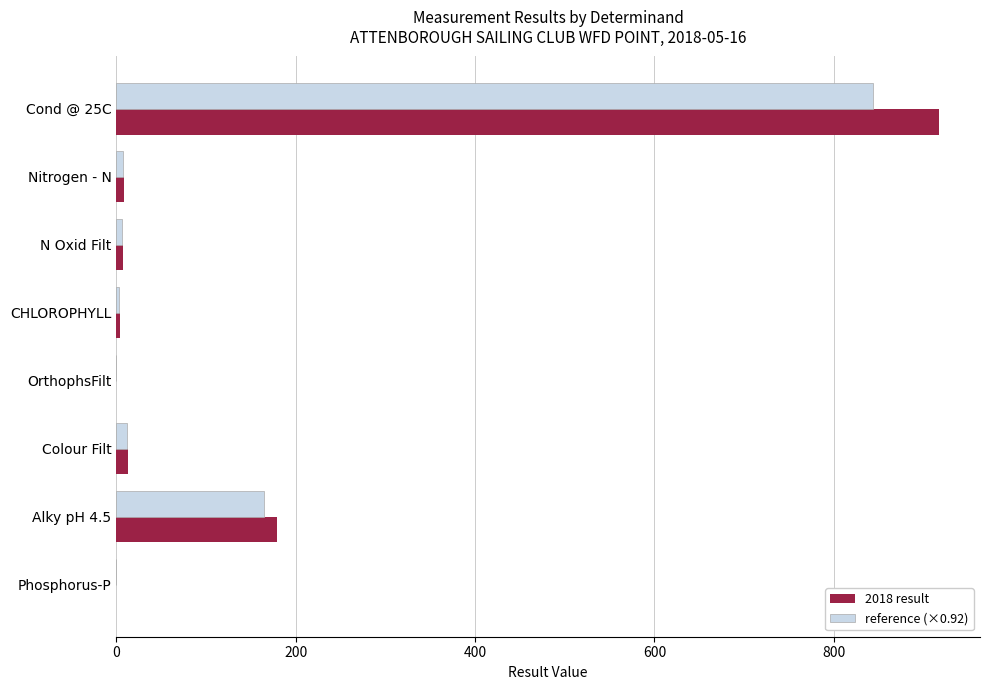

At which category is the sum across all series the highest?

Cond @ 25C